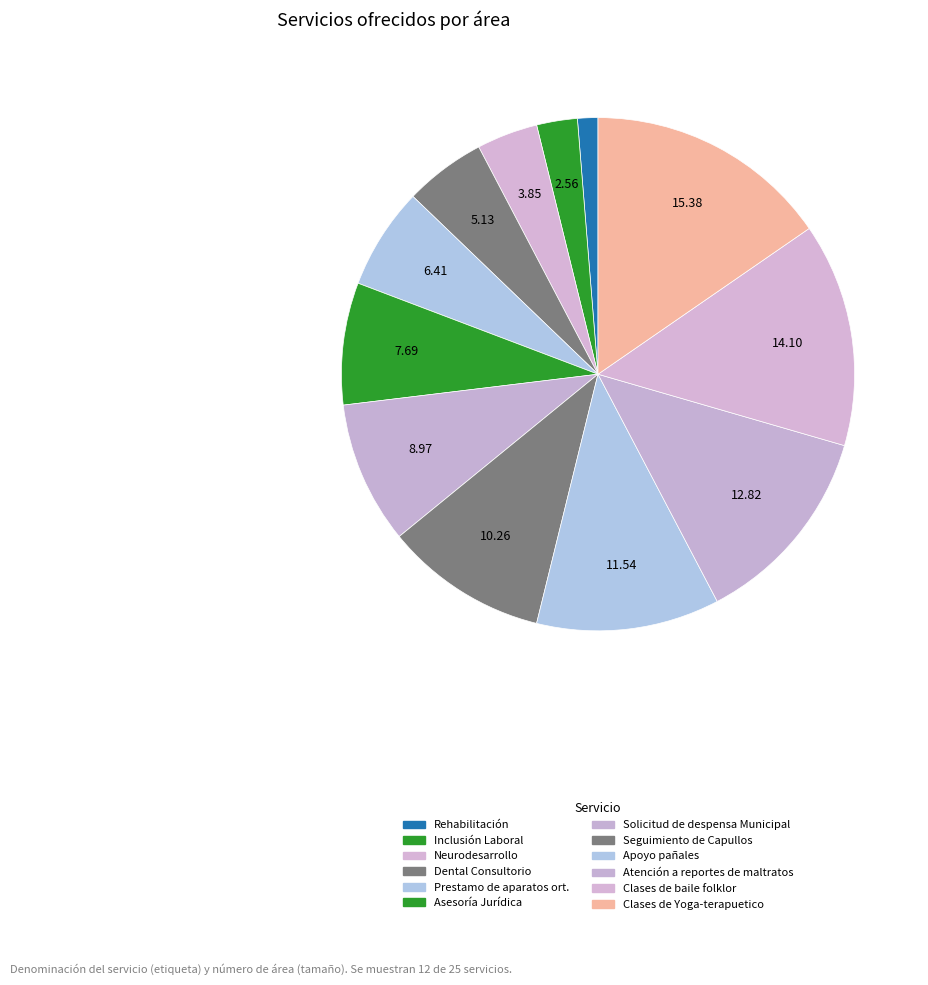

Is it true that Dental Consultorio is 5% of the pie?

True